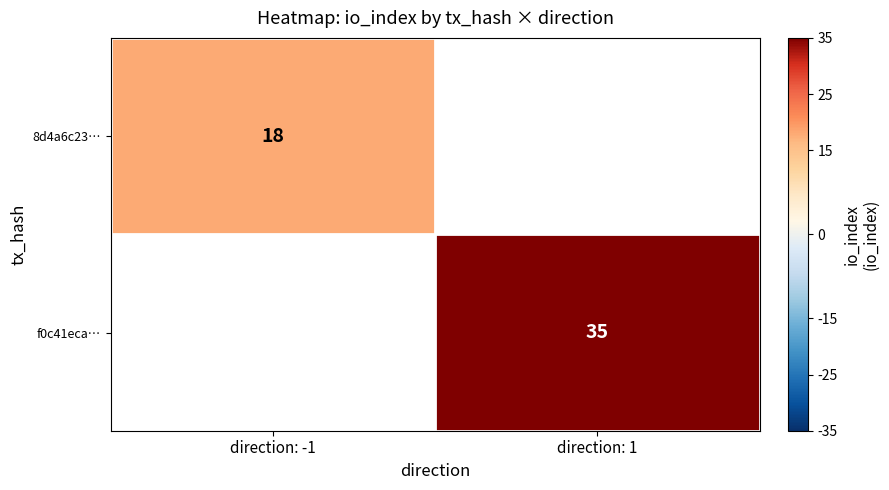

Is it true that 8d4a6c23… equals 18 at direction: -1?

True